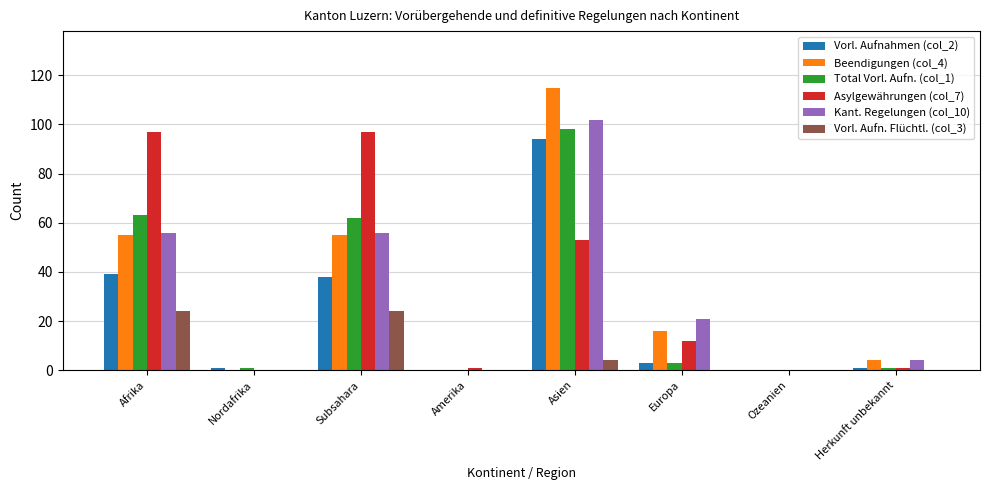

Reading left to right, list all the values displayed in this chart.

Vorl. Aufnahmen (col_2): Afrika=39	Nordafrika=1	Subsahara=38	Amerika=0	Asien=94	Europa=3	Ozeanien=0	Herkunft unbekannt=1
Beendigungen (col_4): Afrika=55	Nordafrika=0	Subsahara=55	Amerika=0	Asien=115	Europa=16	Ozeanien=0	Herkunft unbekannt=4
Total Vorl. Aufn. (col_1): Afrika=63	Nordafrika=1	Subsahara=62	Amerika=0	Asien=98	Europa=3	Ozeanien=0	Herkunft unbekannt=1
Asylgewährungen (col_7): Afrika=97	Nordafrika=0	Subsahara=97	Amerika=1	Asien=53	Europa=12	Ozeanien=0	Herkunft unbekannt=1
Kant. Regelungen (col_10): Afrika=56	Nordafrika=0	Subsahara=56	Amerika=0	Asien=102	Europa=21	Ozeanien=0	Herkunft unbekannt=4
Vorl. Aufn. Flüchtl. (col_3): Afrika=24	Nordafrika=0	Subsahara=24	Amerika=0	Asien=4	Europa=0	Ozeanien=0	Herkunft unbekannt=0